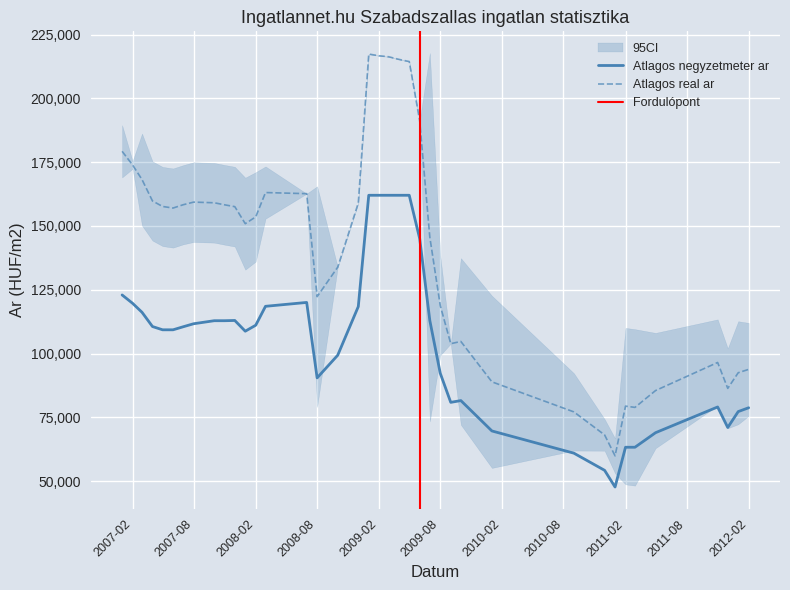

True or false: Atlagos real ar and Atlagos negyzetmeter ar intersect in this chart.

False